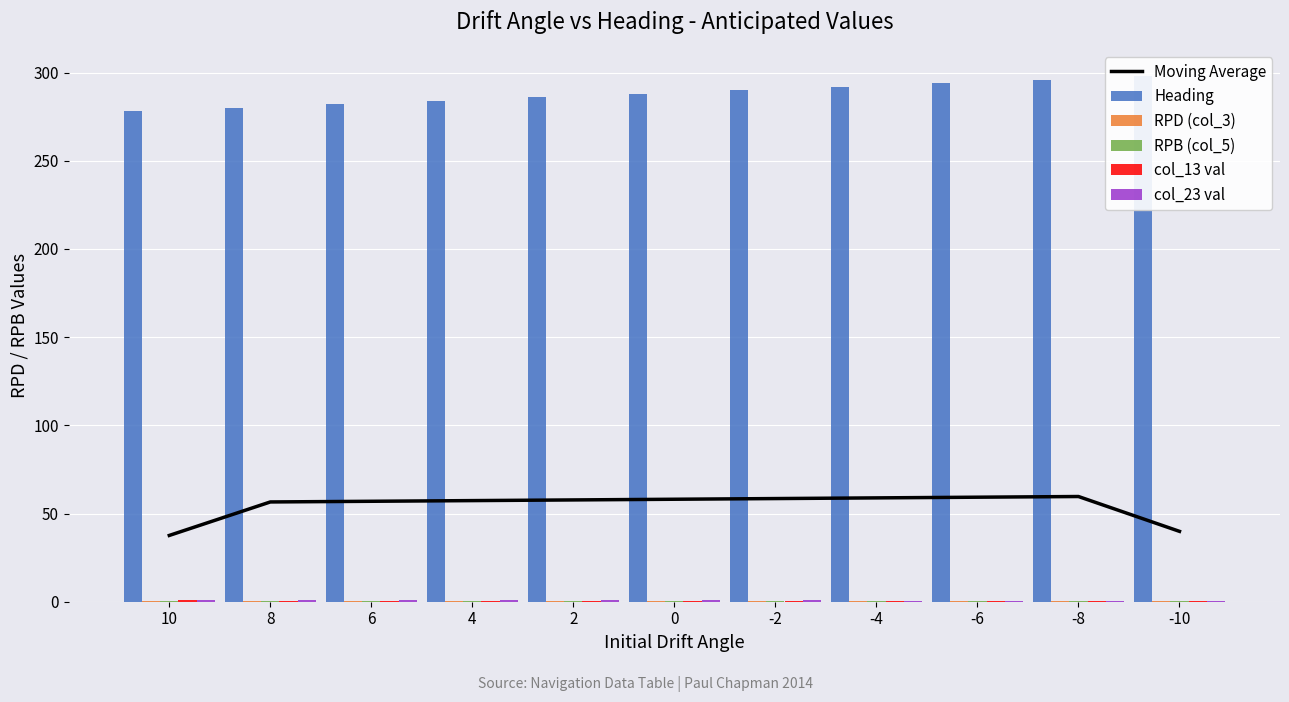

What is the total value across all series at 6?

341.7